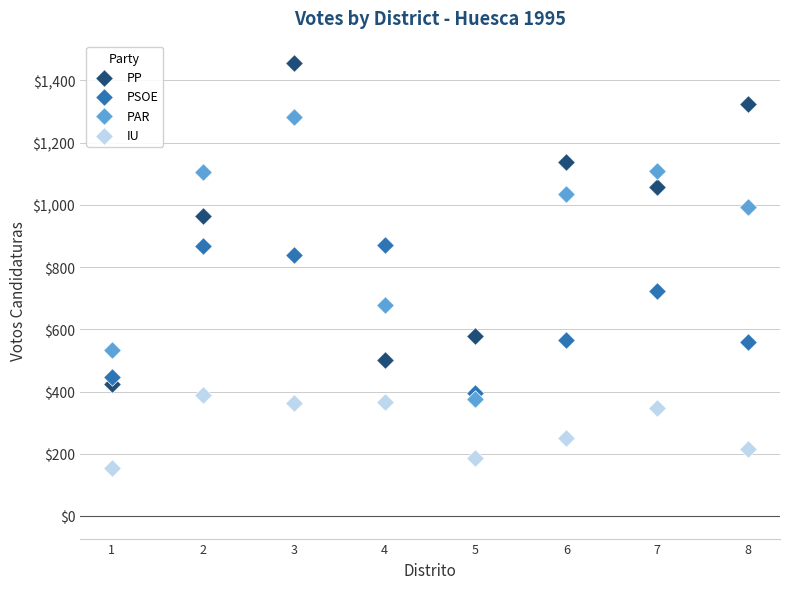

Which series has the largest Y range (max minus min)?

PP